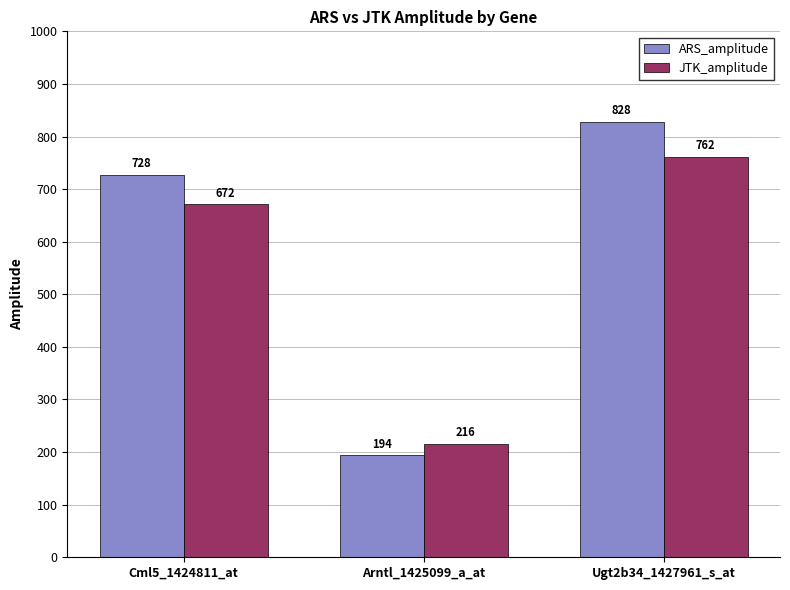

Rank the series by their average value, from highest to lowest.

ARS_amplitude, JTK_amplitude